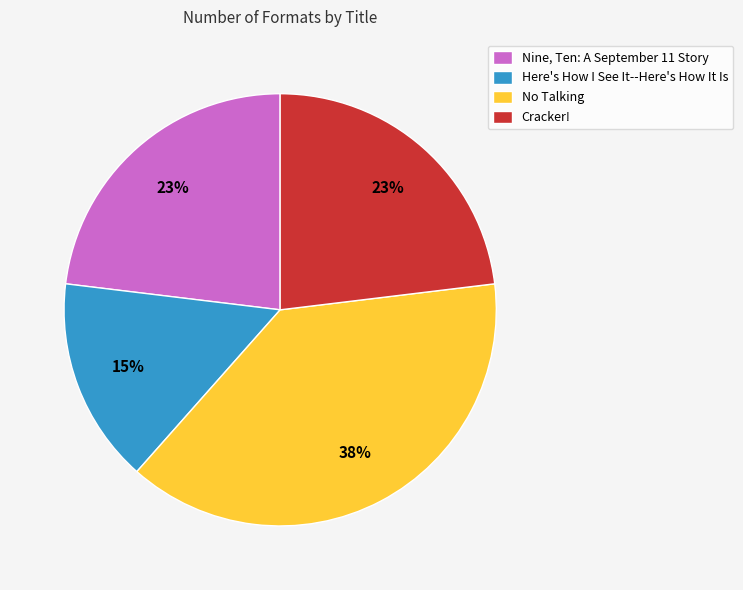

How many segments does this pie chart have?

4